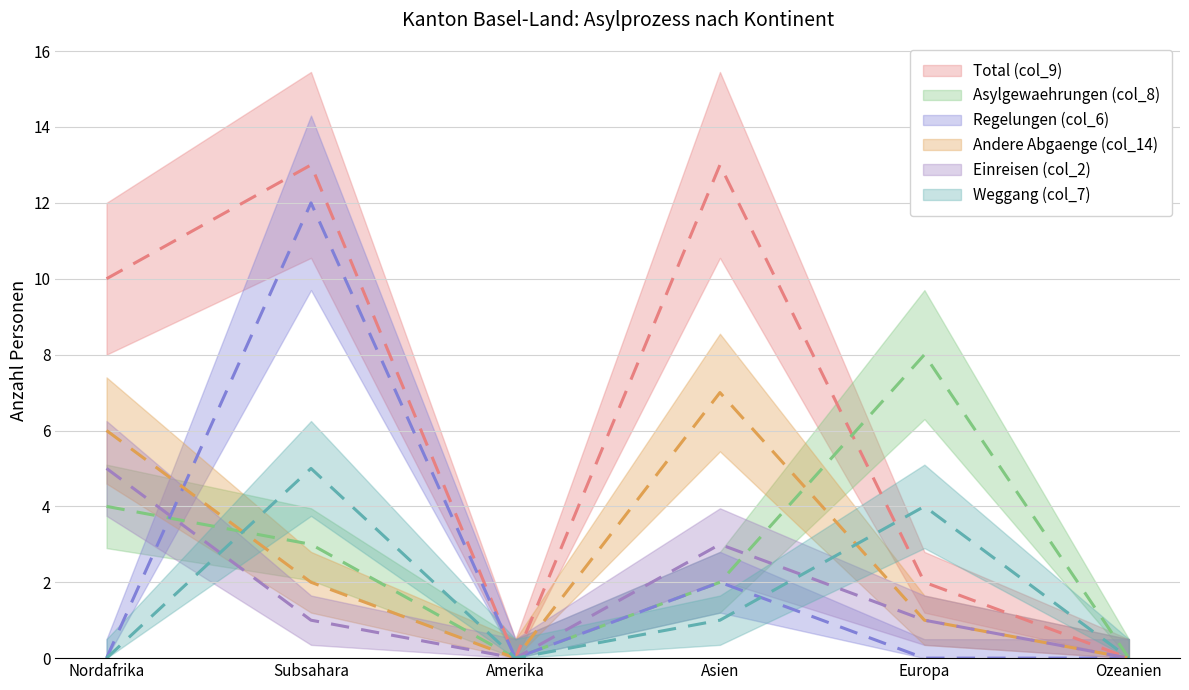

Reading left to right, list all the values displayed in this chart.

Total (col_9): Nordafrika=10	Subsahara=13	Amerika=0	Asien=13	Europa=2	Ozeanien=0
Asylgewaehrungen (col_8): Nordafrika=4	Subsahara=3	Amerika=0	Asien=2	Europa=8	Ozeanien=0
Regelungen (col_6): Nordafrika=0	Subsahara=12	Amerika=0	Asien=2	Europa=0	Ozeanien=0
Andere Abgaenge (col_14): Nordafrika=6	Subsahara=2	Amerika=0	Asien=7	Europa=1	Ozeanien=0
Einreisen (col_2): Nordafrika=5	Subsahara=1	Amerika=0	Asien=3	Europa=1	Ozeanien=0
Weggang (col_7): Nordafrika=0	Subsahara=5	Amerika=0	Asien=1	Europa=4	Ozeanien=0